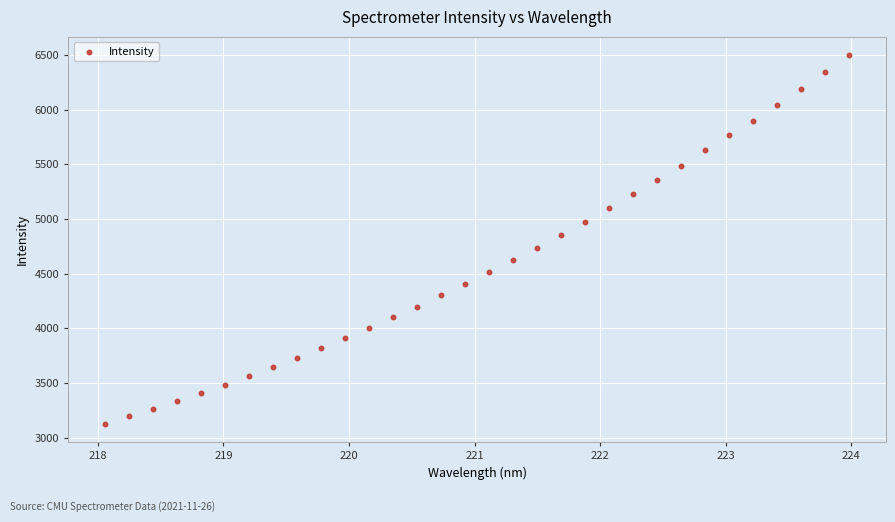

What is the range of Y values (max minus min)?

3368.9